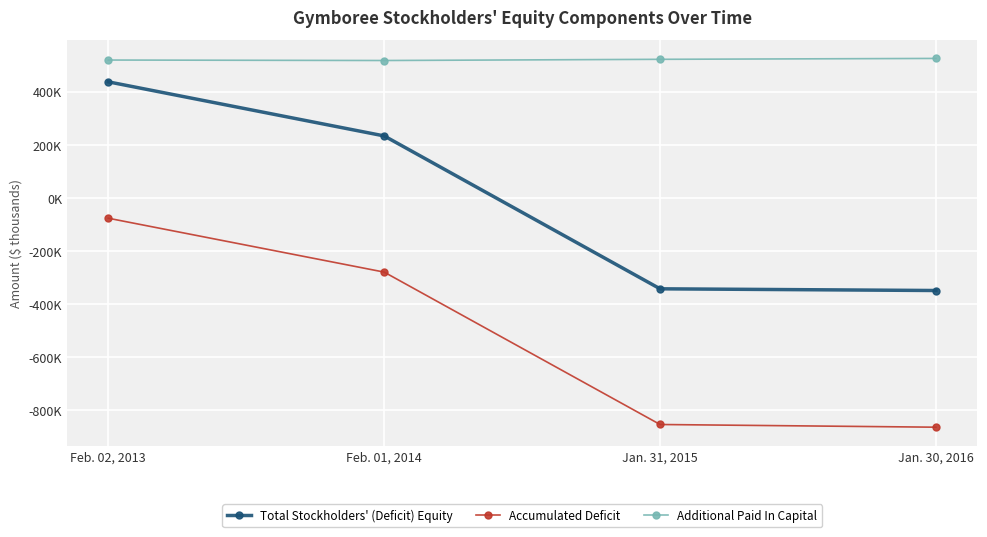

What is the sum of all Additional Paid In Capital values?

2085781